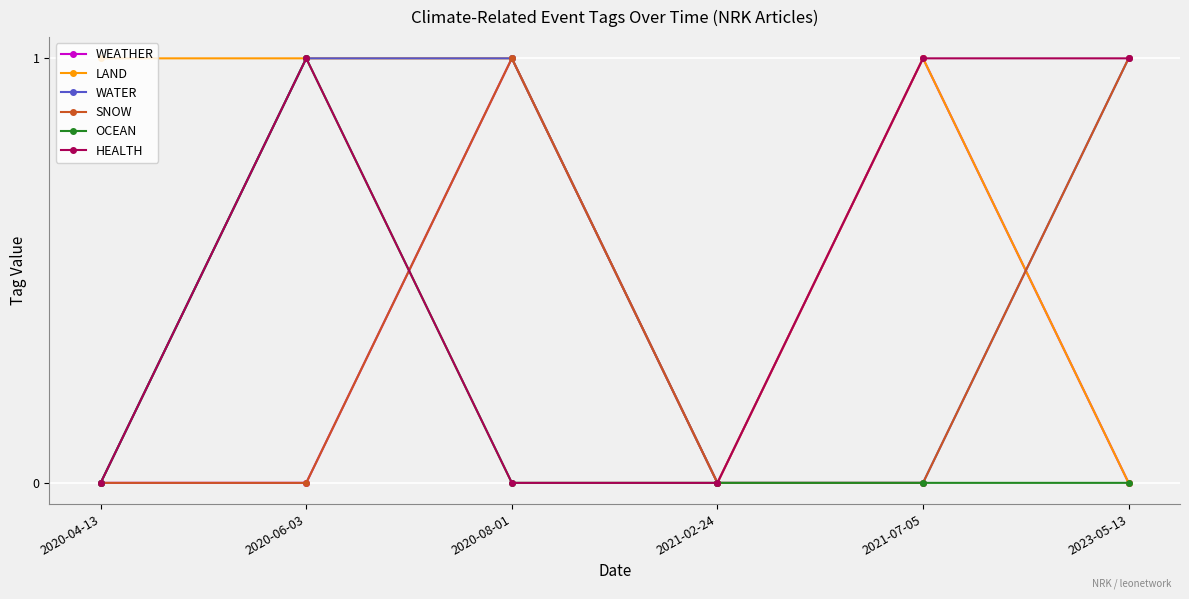

True or false: SNOW has a value of 1 at 2023-05-13.

True